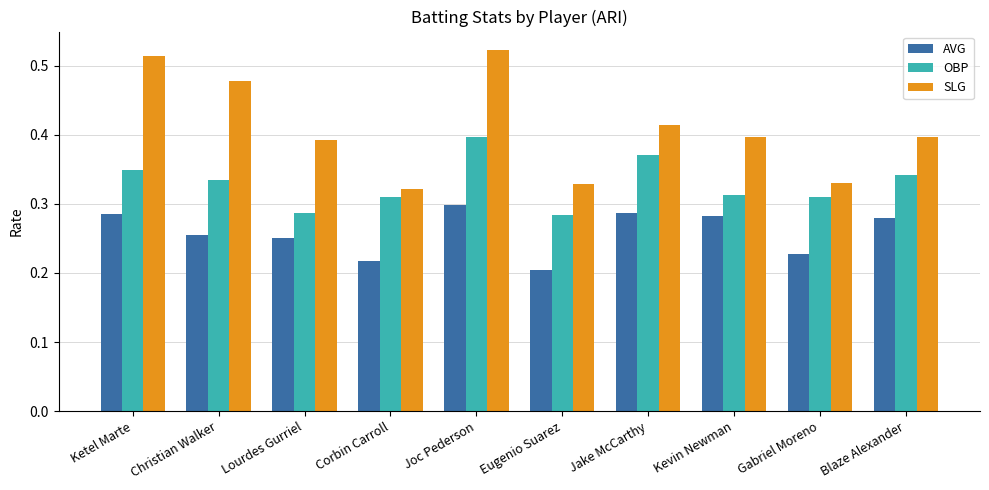

What is the difference between the highest and lowest values at Gabriel Moreno?

0.1